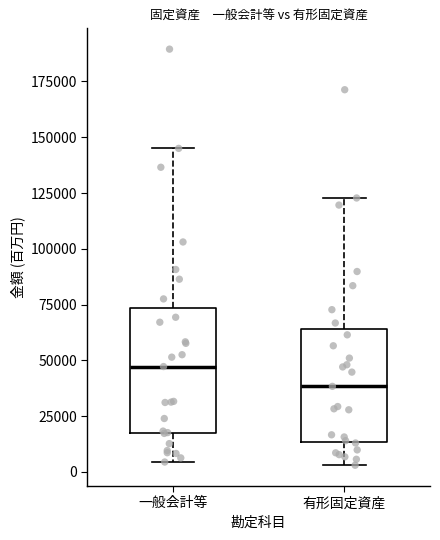

Reading left to right, read every box against the y-axis: the position of its median line, the range the box covers, and the ends of its whiskers. The values are not printed on the chart, so give them approximately, as read against the axis.

一般会計等: median 45000, box 15000 to 75000, whiskers 5000 to 145000
有形固定資産: median 40000, box 15000 to 65000, whiskers 5000 to 125000